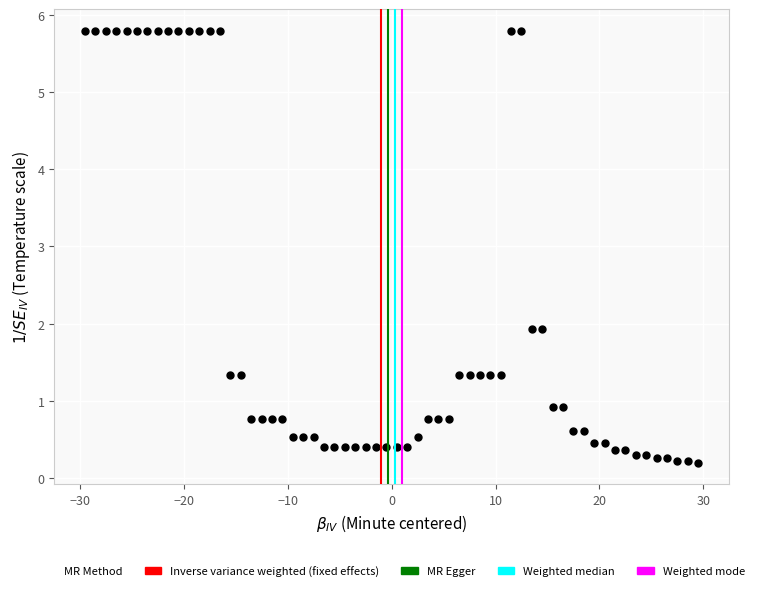

What is the range of Y values (max minus min)?

5.6